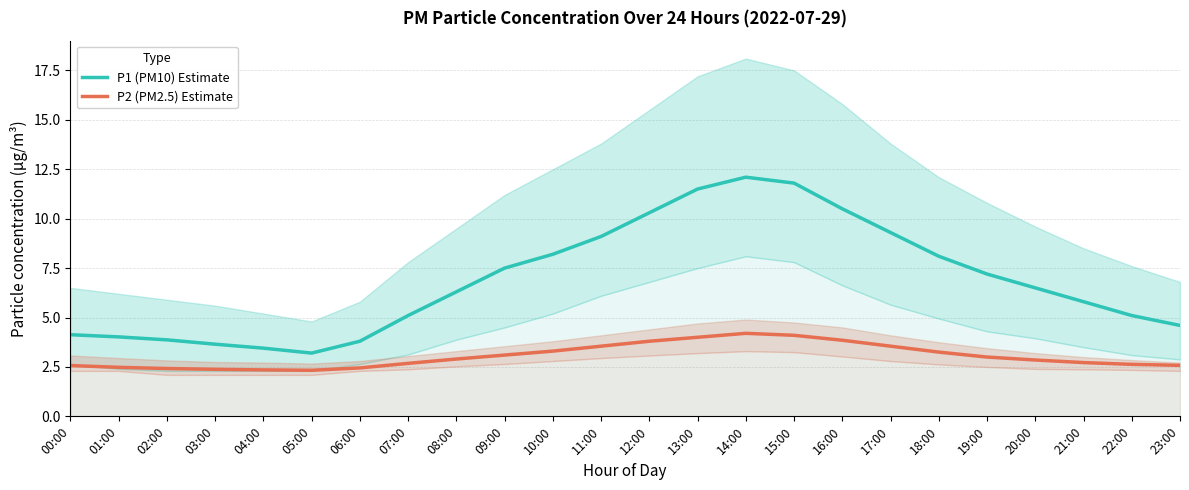

True or false: P1 (PM10) Estimate and P2 (PM2.5) Estimate intersect in this chart.

False